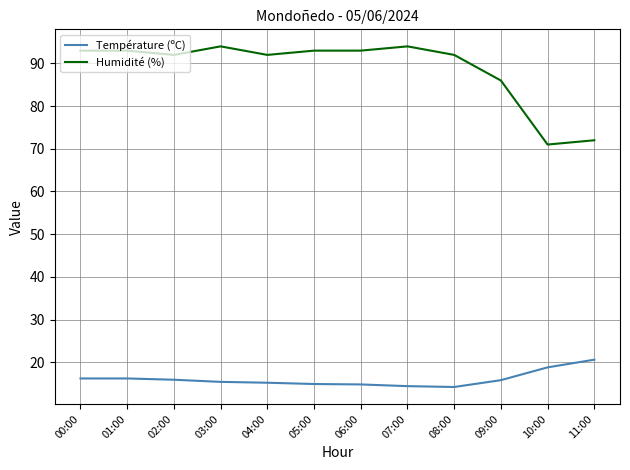

What is the difference between the second highest and second lowest values in the Température (ºC) series?

4.4